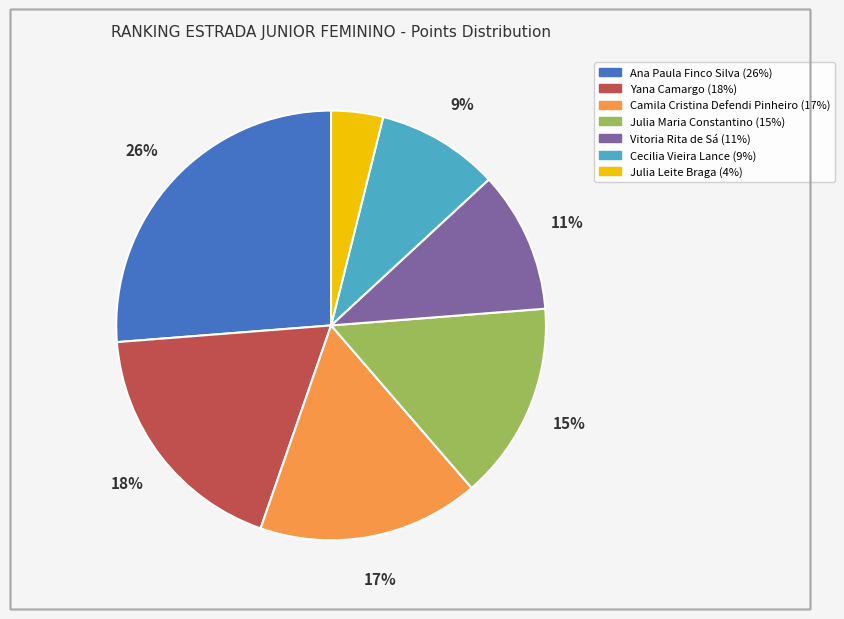

Count the number of slices in the pie.

7